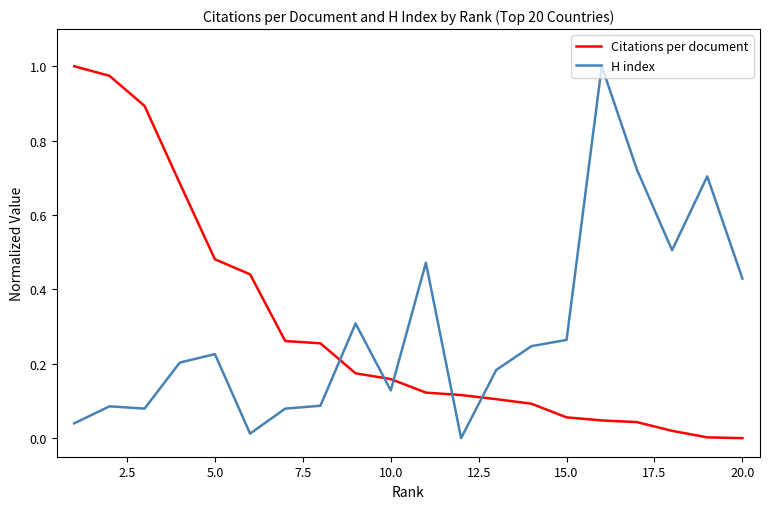

How many intersections are there between H index and Citations per document?

5